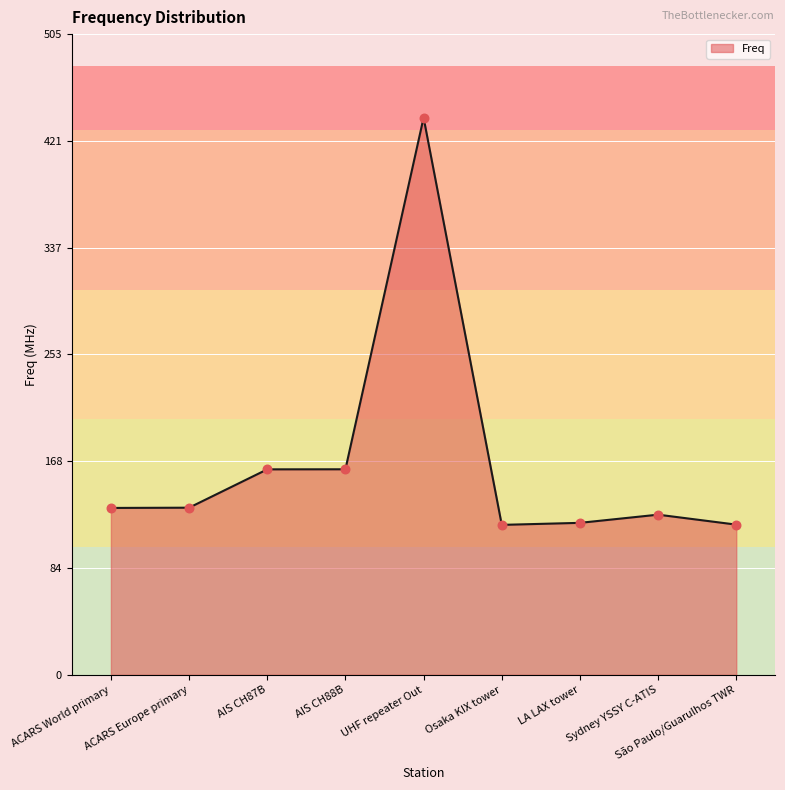

What is the change in value from UHF repeater Out to São Paulo/Guarulhos TWR?

-320.8